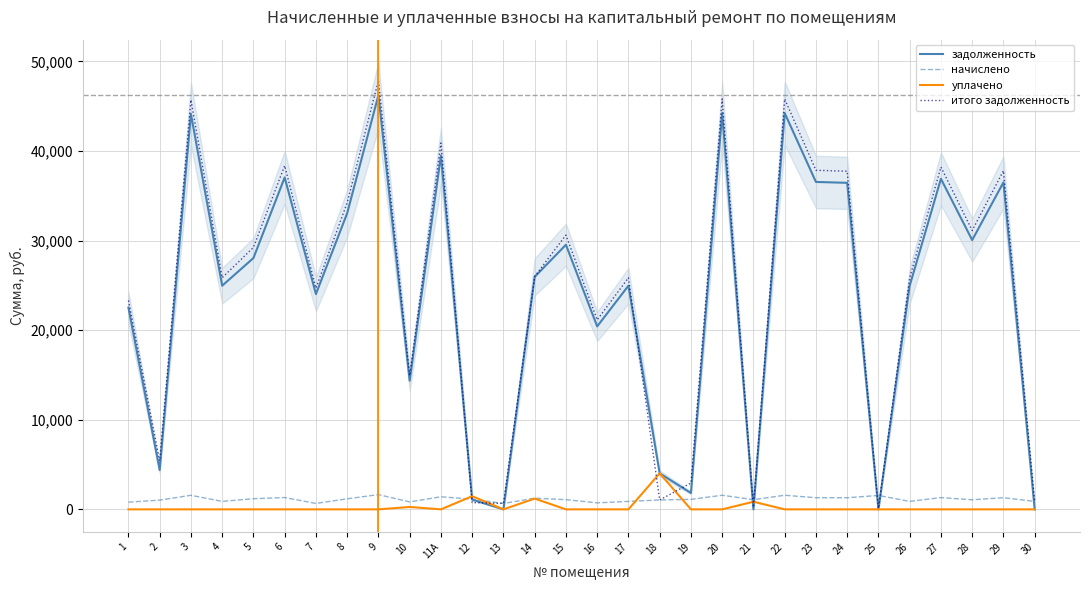

Which series changed the most between 17 and 28?

итого задолженность